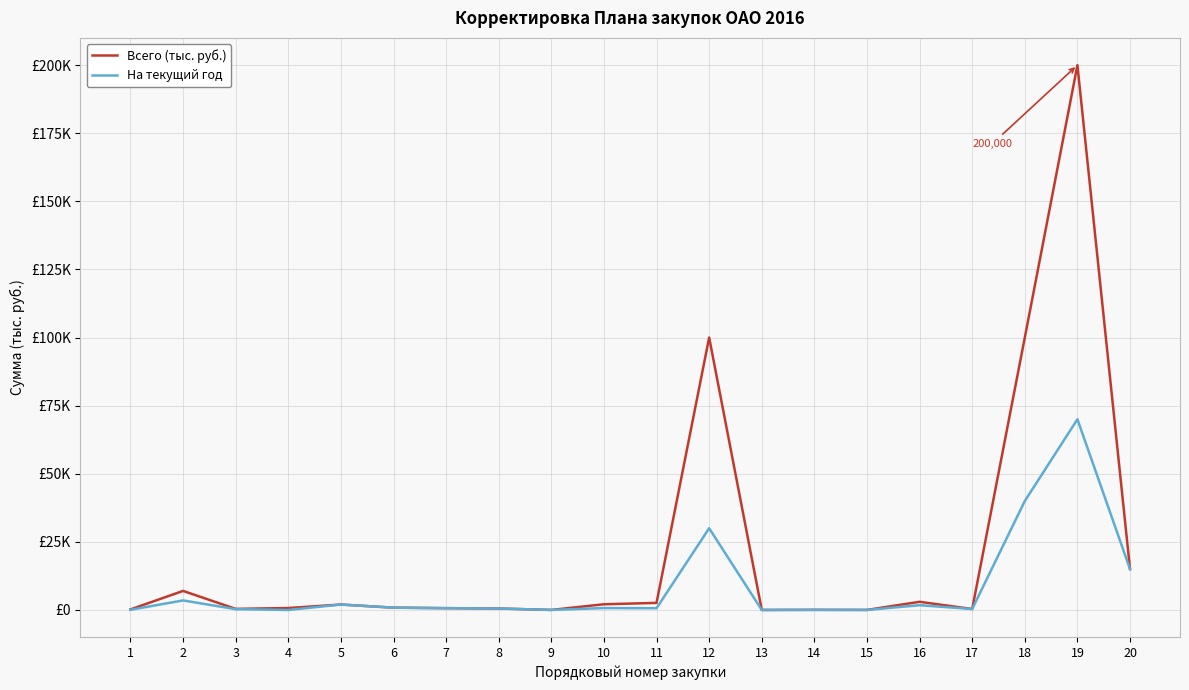

What are all the series names shown in the legend?

Всего (тыс. руб.), На текущий год